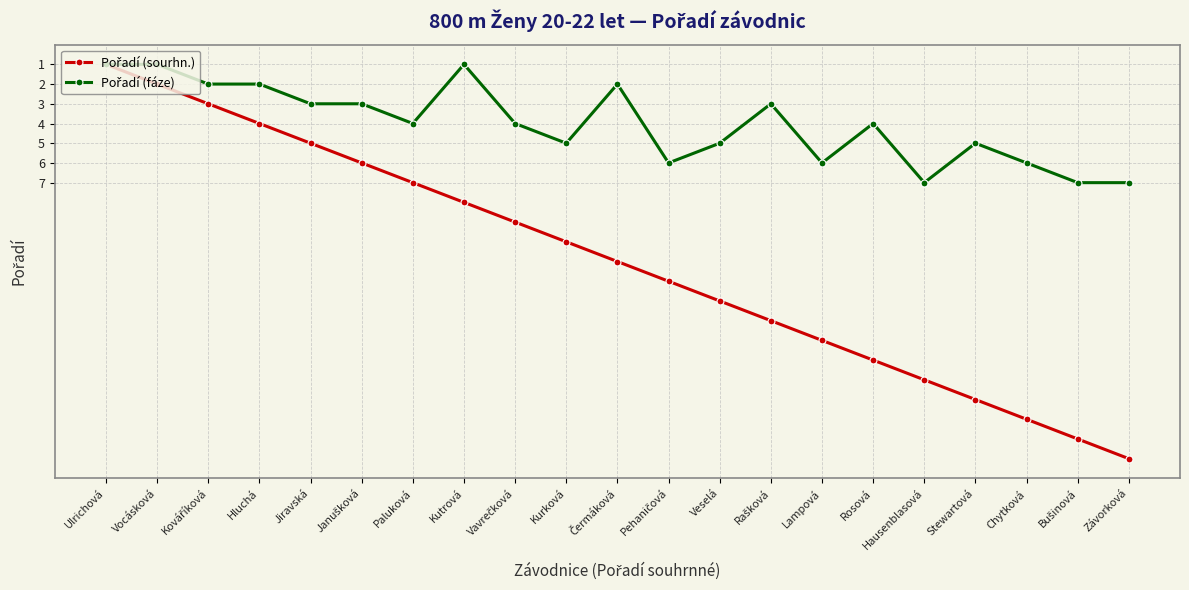

At which category is the sum across all series the highest?

Závorková